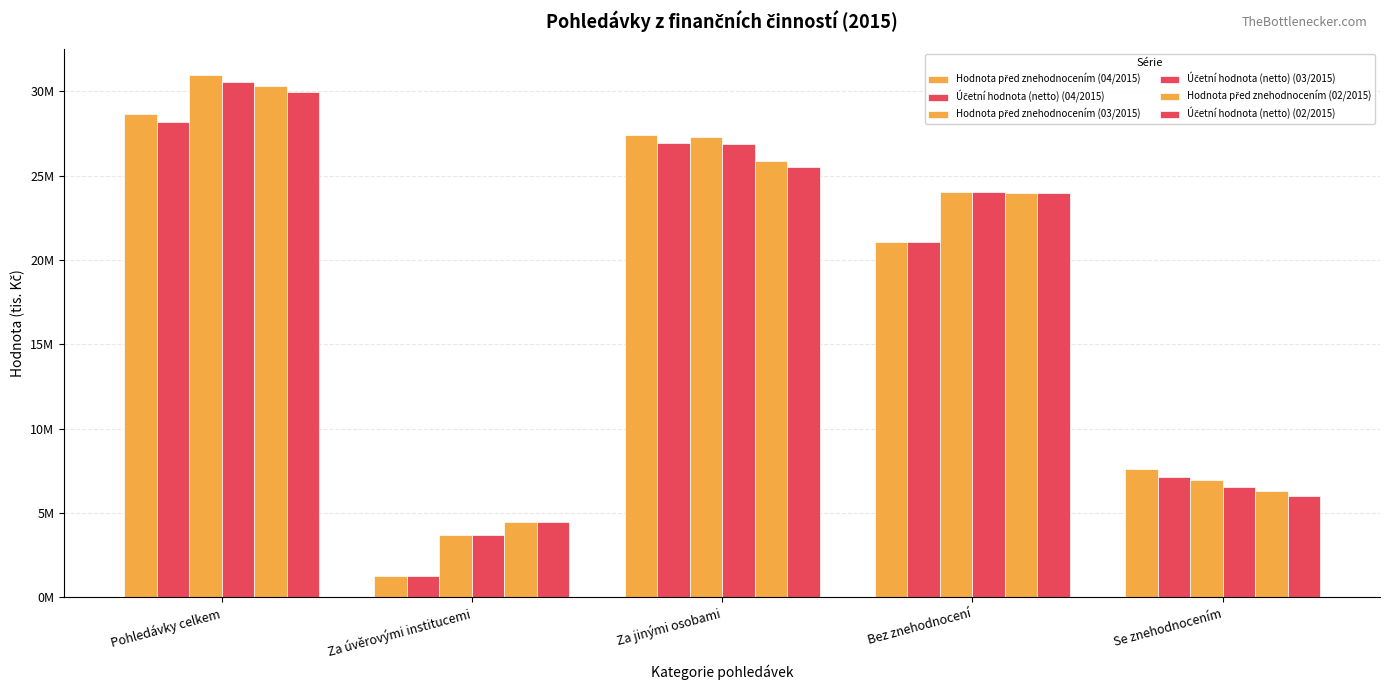

List the series in order of their peak value, highest first.

Hodnota před znehodnocením (03/2015), Účetní hodnota (netto) (03/2015), Hodnota před znehodnocením (02/2015), Účetní hodnota (netto) (02/2015), Hodnota před znehodnocením (04/2015), Účetní hodnota (netto) (04/2015)